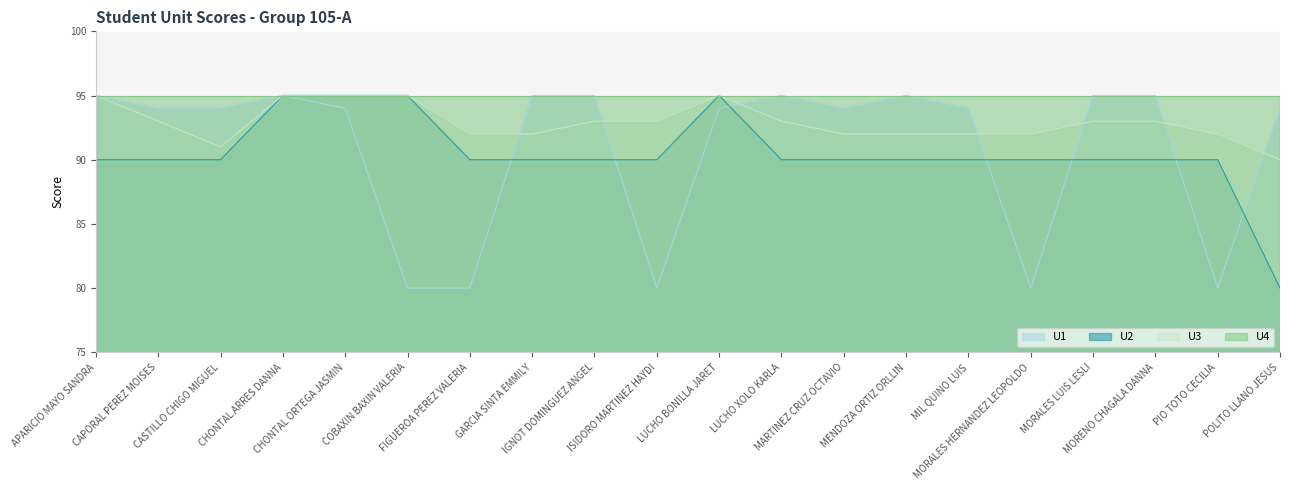

Count the U3 values in the range 92 to 95.

18